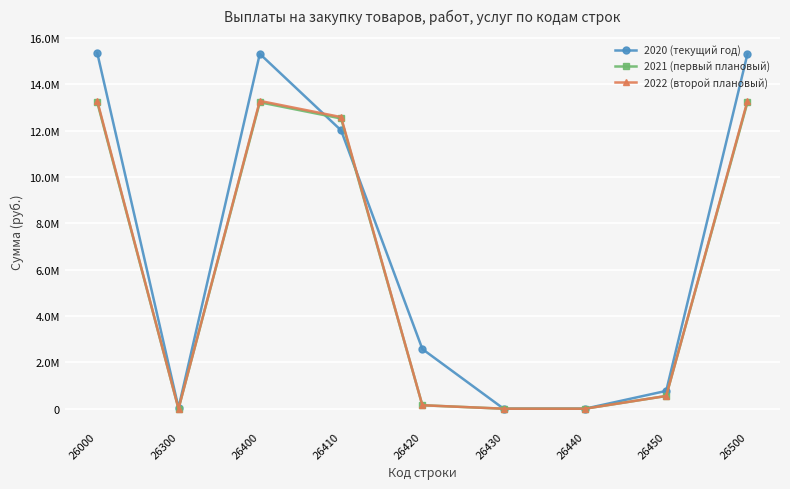

List the labels in order of 2020 (текущий год) value, smallest first.

26430, 26440, 26300, 26450, 26420, 26410, 26400, 26500, 26000